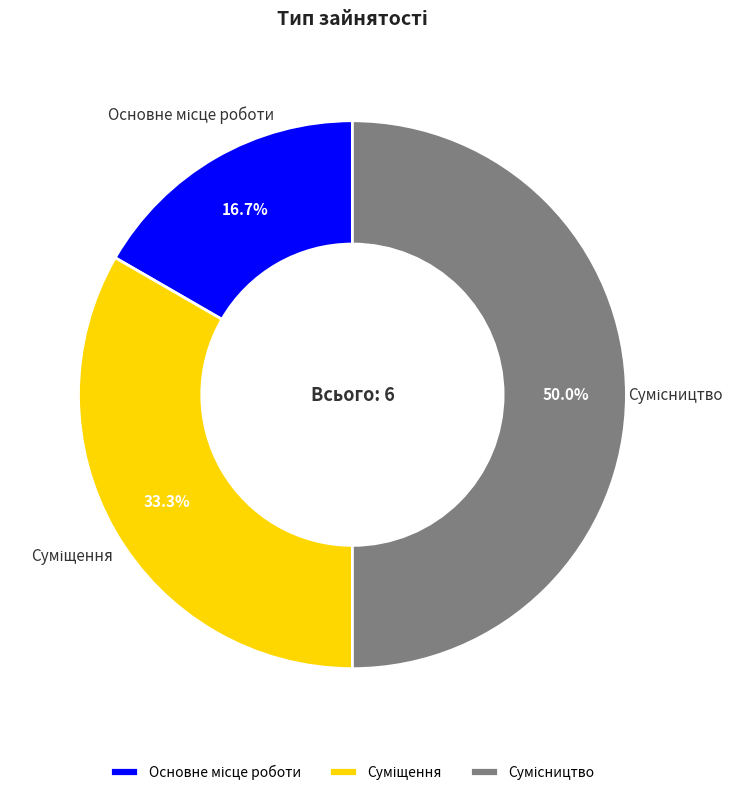

Which slice is the smallest?

Основне місце роботи